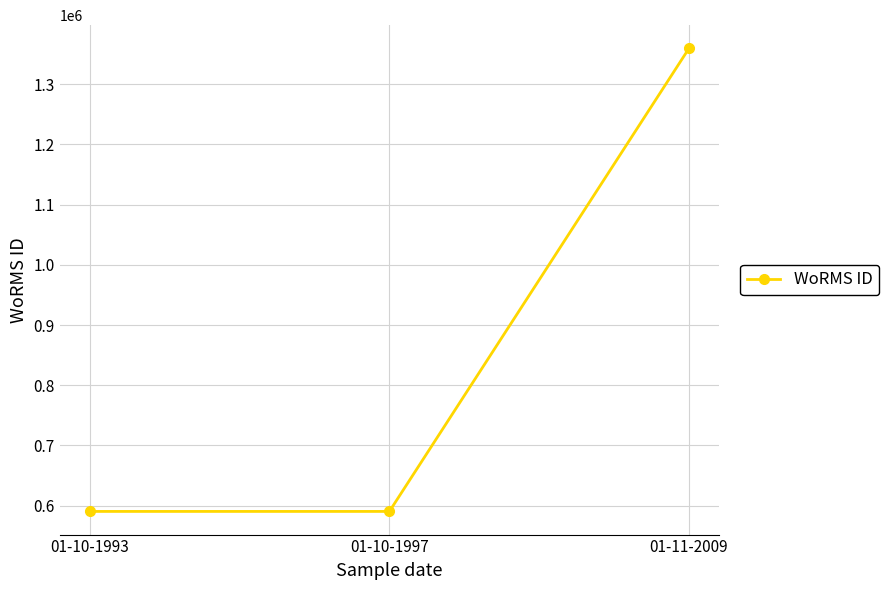

Does the chart display data point markers on the line(s)?

Yes